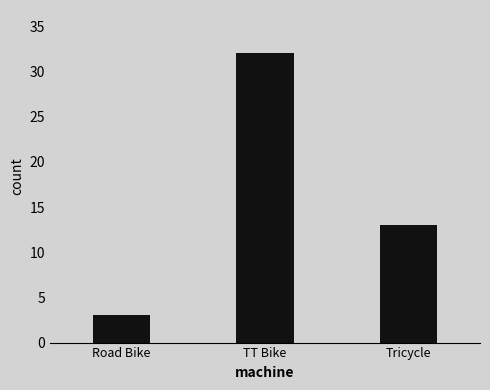

List the labels in order of value, largest first.

TT Bike, Tricycle, Road Bike